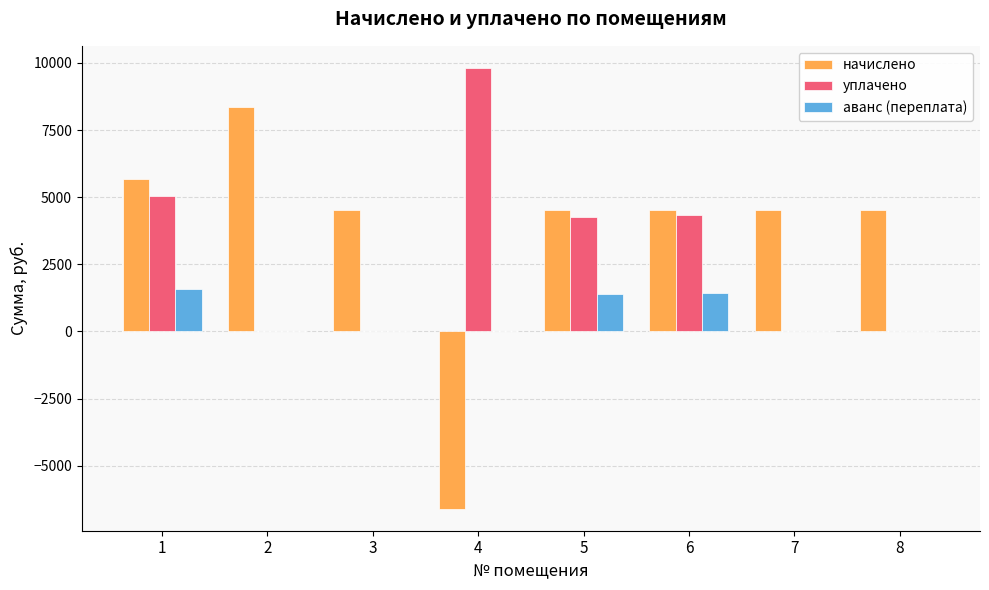

What are all the series names shown in the legend?

начислено, уплачено, аванс (переплата)